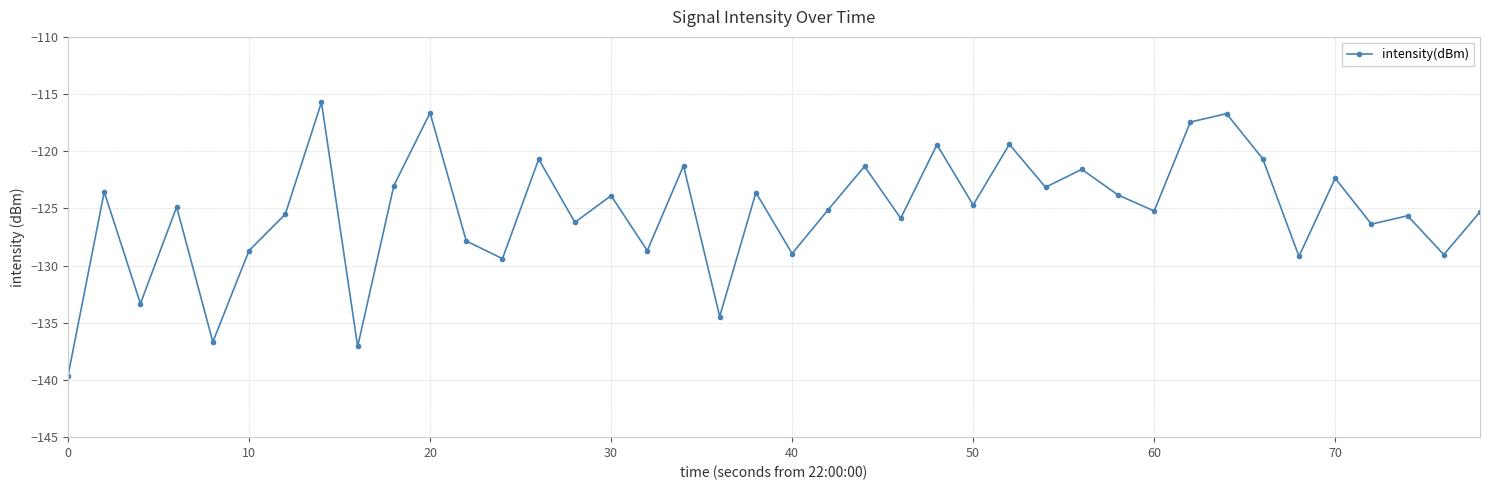

How many points are higher than both their immediate neighbors (excluding endpoints)?

15